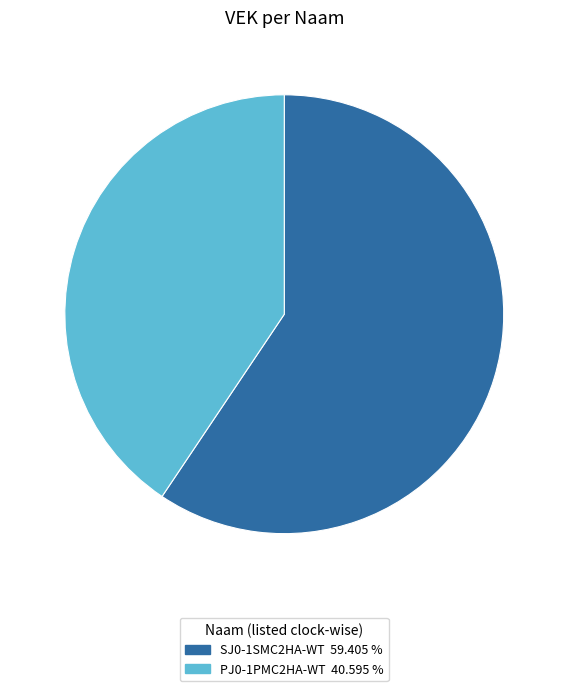

Is the sum of SJ0-1SMC2HA-WT and PJ0-1PMC2HA-WT greater than half?

Yes